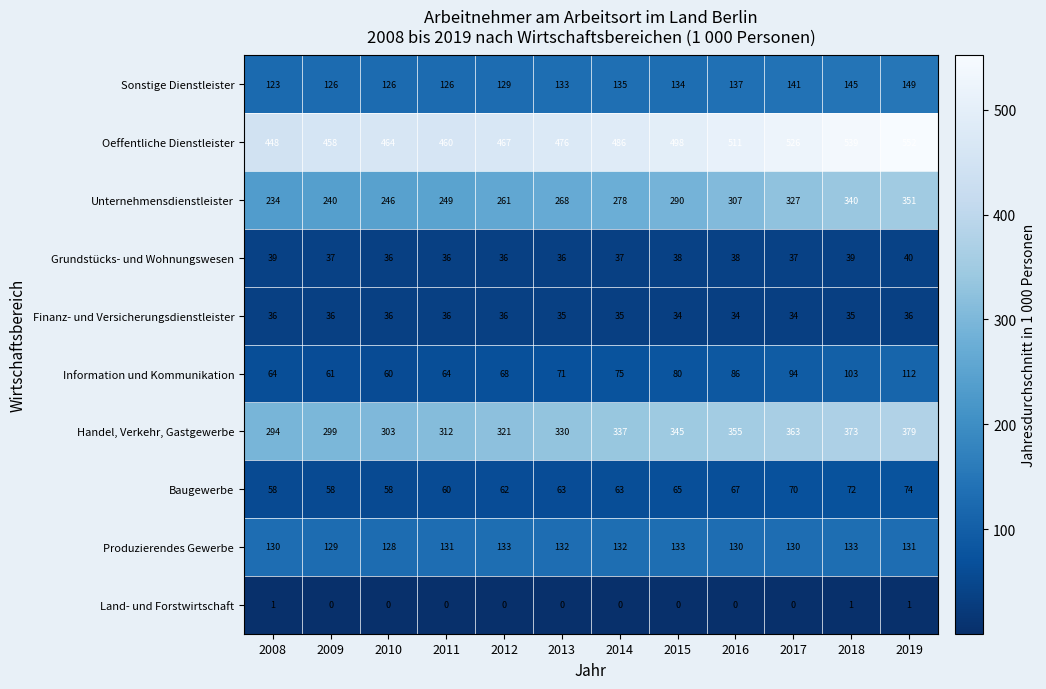

Which category has the highest value across all series?

2019